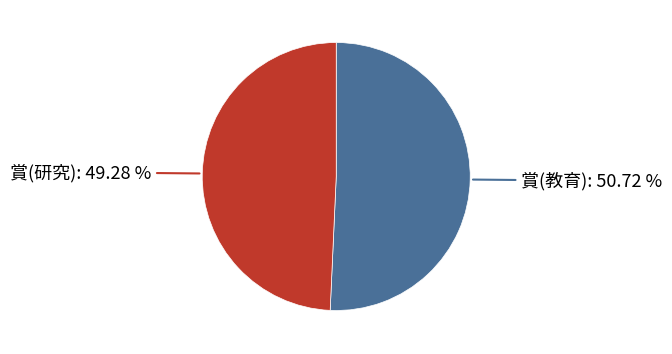

Is there any slice that represents more than half of the pie?

Yes